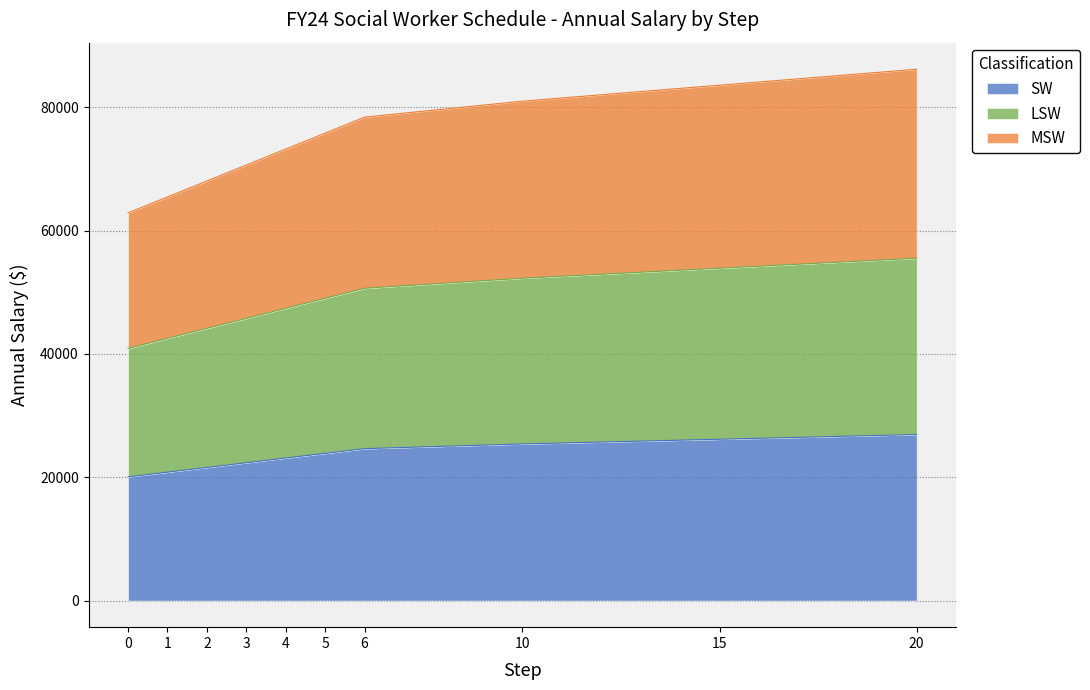

List the series in order of their peak value, lowest first.

SW, LSW, MSW